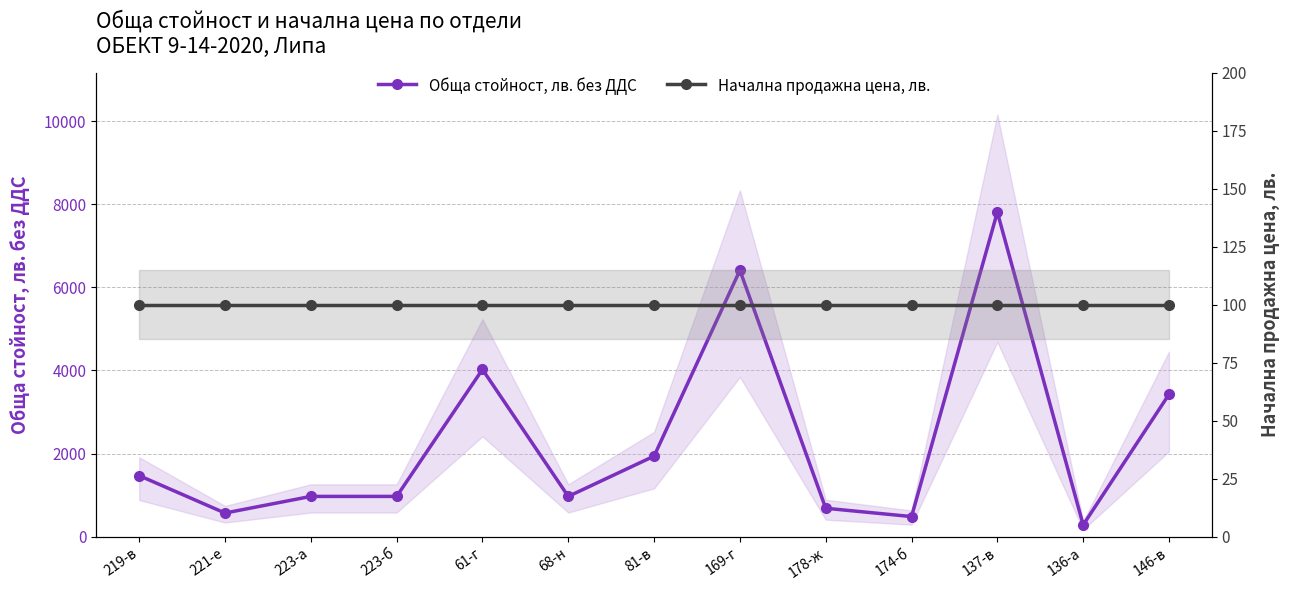

Rank the series by their maximum value, from lowest to highest.

Начална продажна цена, лв., Обща стойност, лв. без ДДС